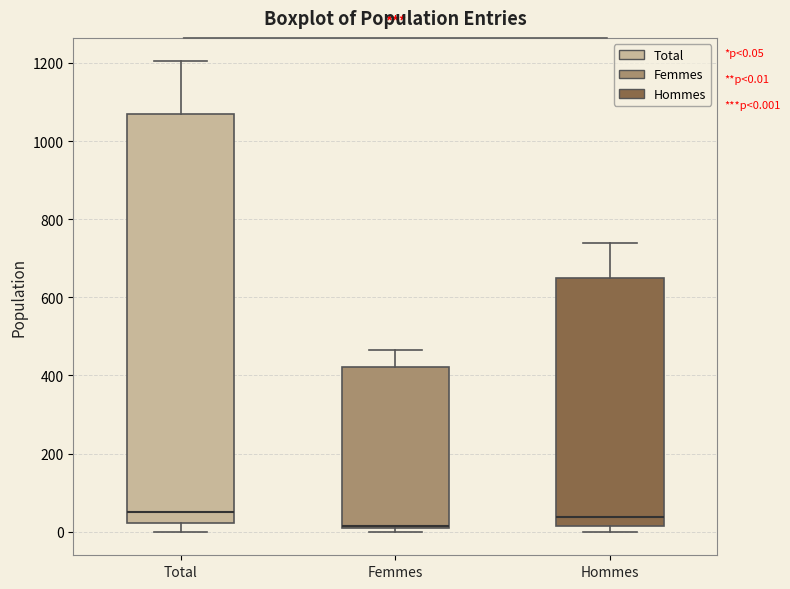

Comparing the boxes themselves (not the whiskers), which one is the tallest?

Total